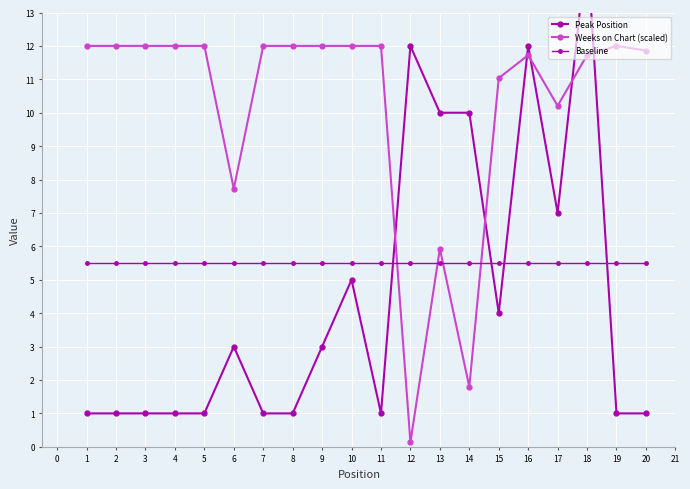

What are all the series names shown in the legend?

Peak Position, Weeks on Chart (scaled), Baseline